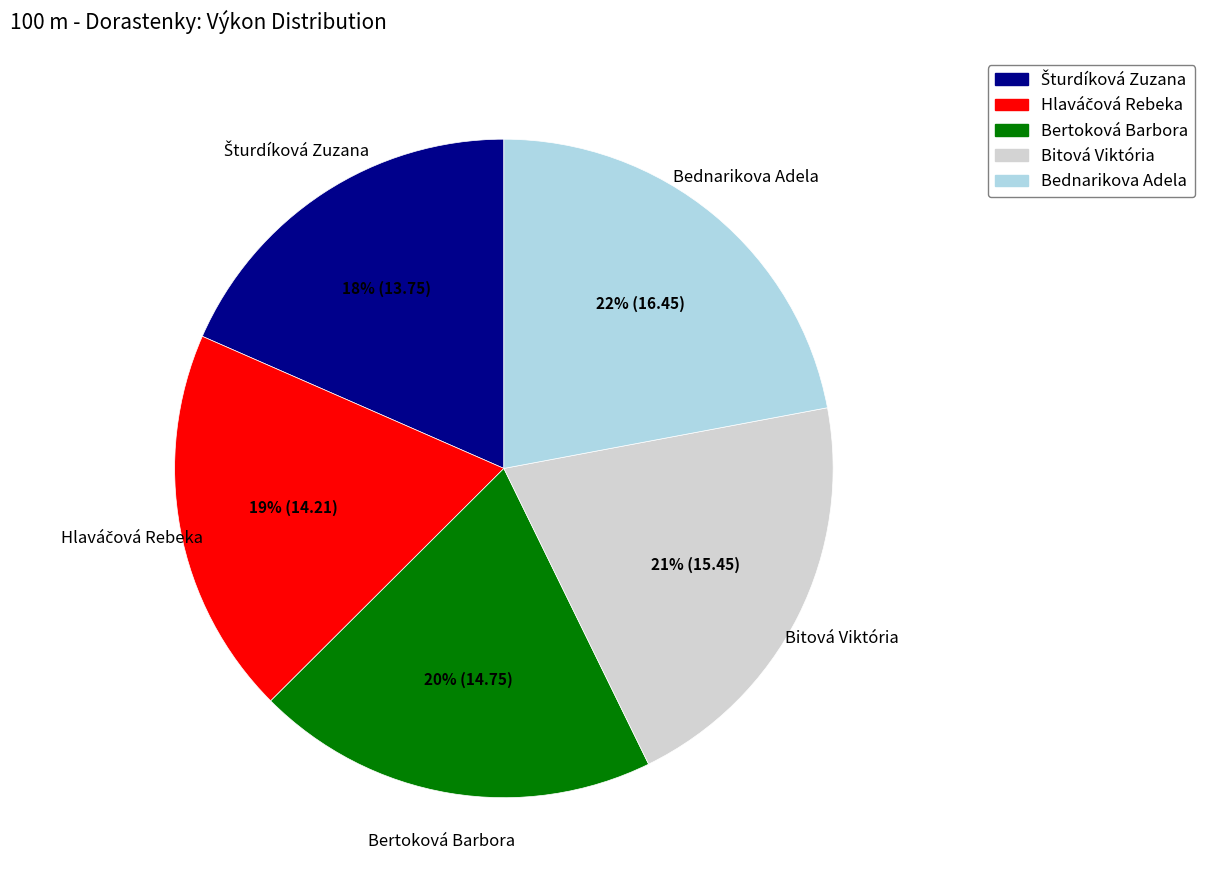

What percentage is the Bertoková Barbora slice, to the nearest percent?

20%